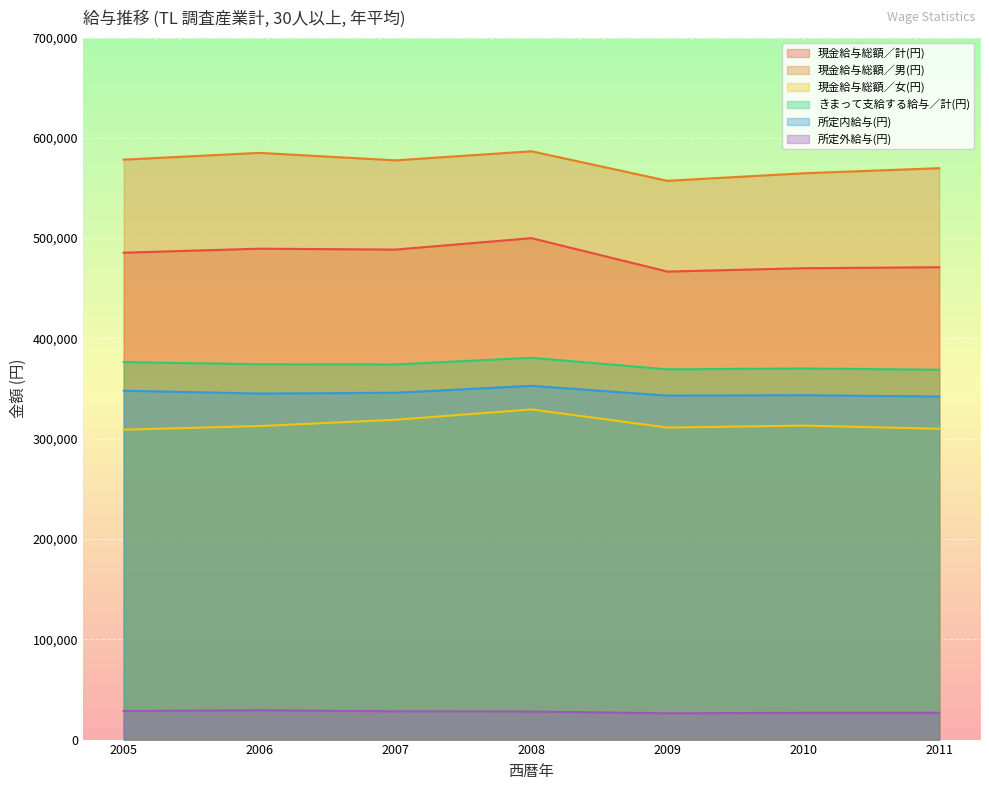

True or false: きまって支給する給与／計(円) and 現金給与総額／計(円) cross at least once.

False